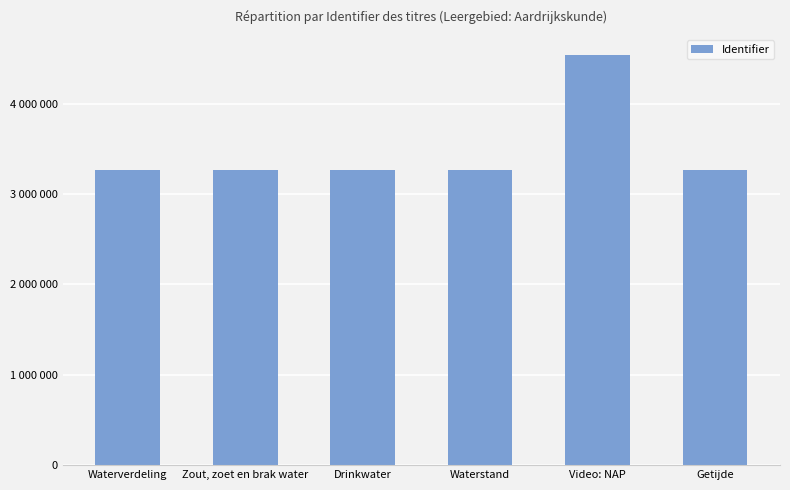

What is the ratio of the value at Getijde to the value at Waterstand?

1.0